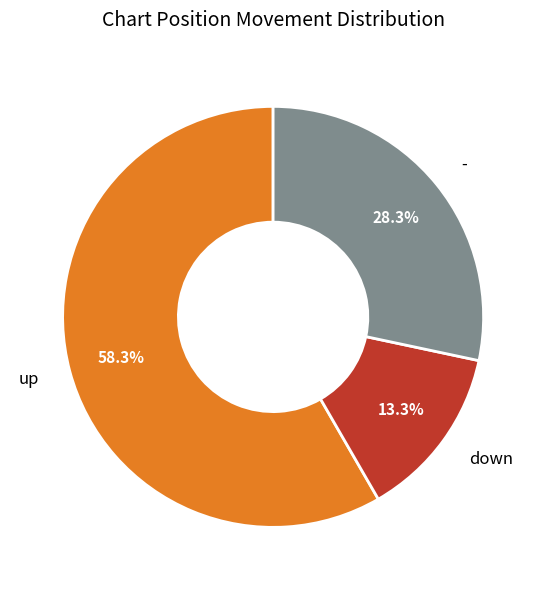

Combined, do down and - account for over 50%?

No